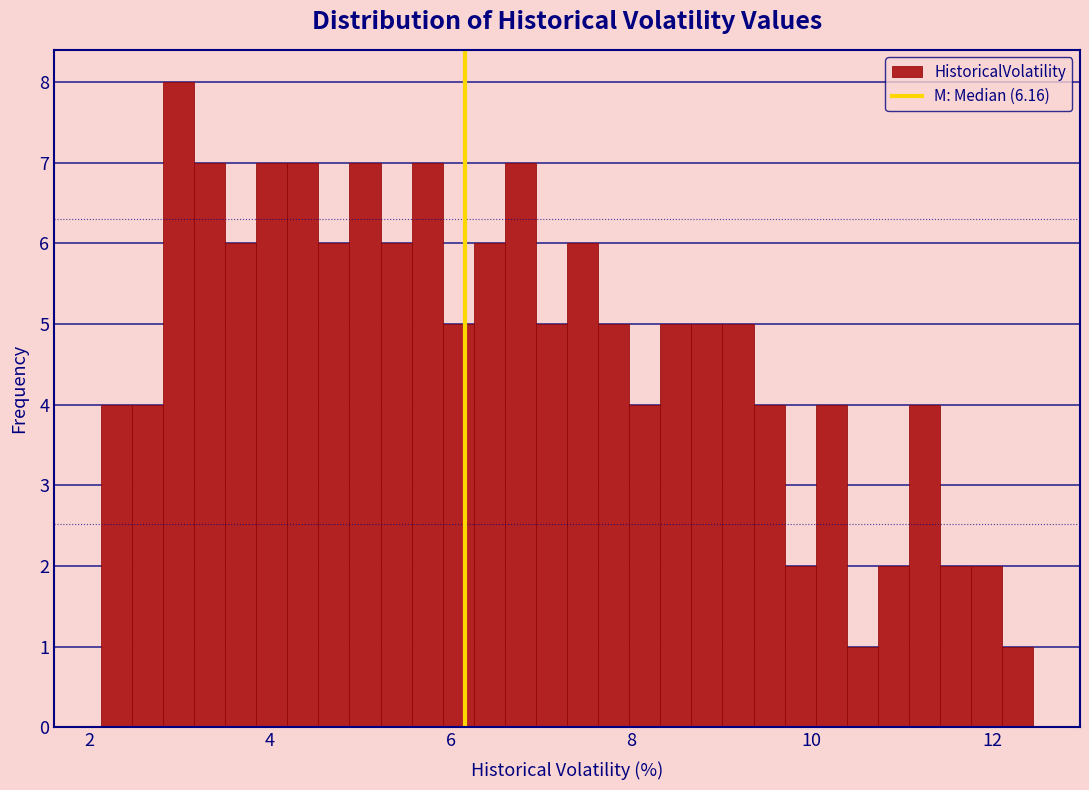

Around what value on the x-axis is the tallest bar? Give the approximate position of its centre, as read against the axis.

3.0